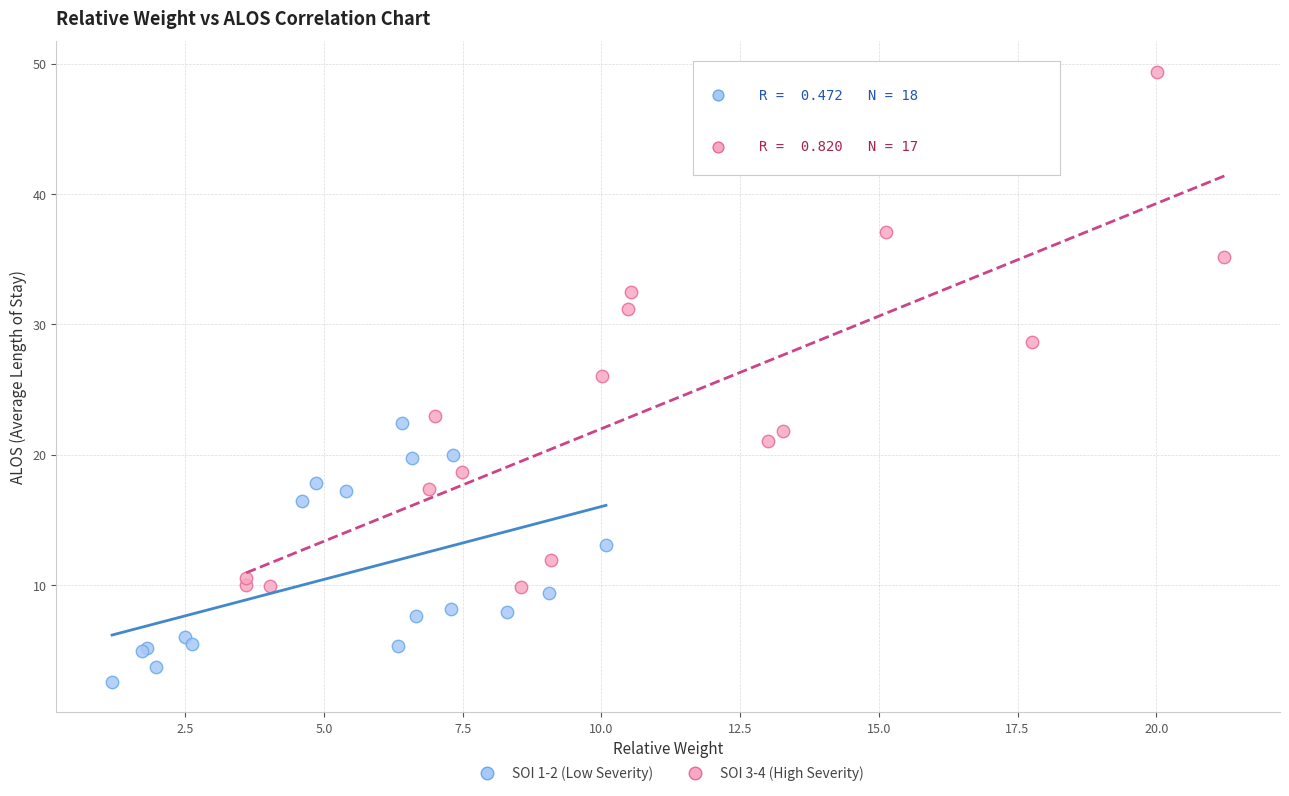

Which series contains the highest Y value?

SOI 3-4 (High Severity)